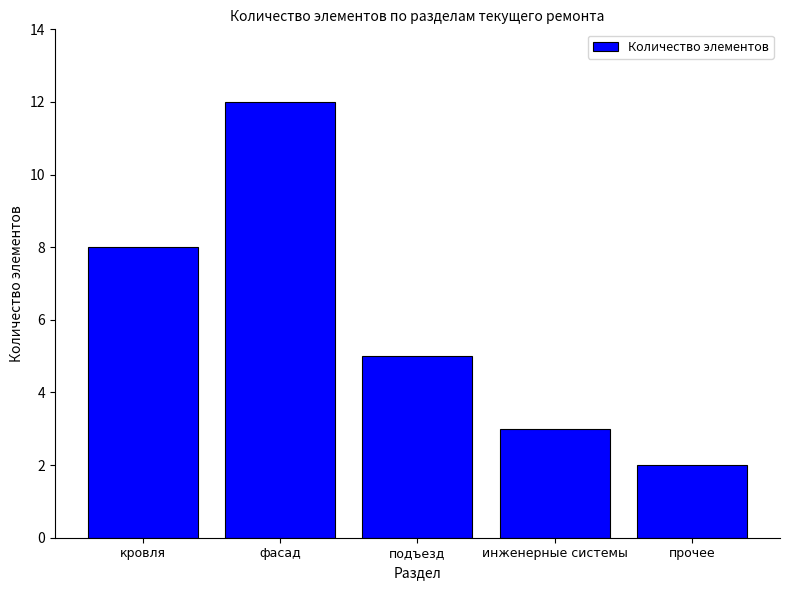

List the labels in order of value, smallest first.

прочее, инженерные системы, подъезд, кровля, фасад